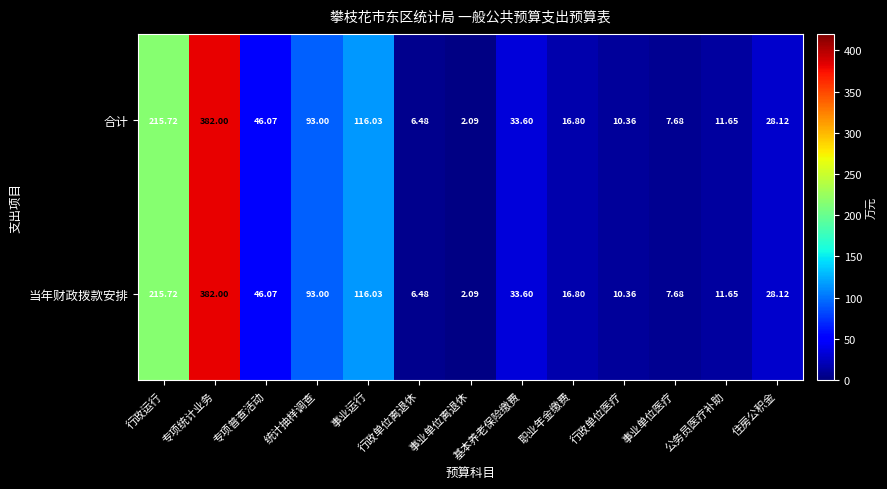

List the labels in order of 合计 value, smallest first.

事业单位离退休, 行政单位离退休, 事业单位医疗, 行政单位医疗, 公务员医疗补助, 职业年金缴费, 住房公积金, 基本养老保险缴费, 专项普查活动, 统计抽样调查, 事业运行, 行政运行, 专项统计业务